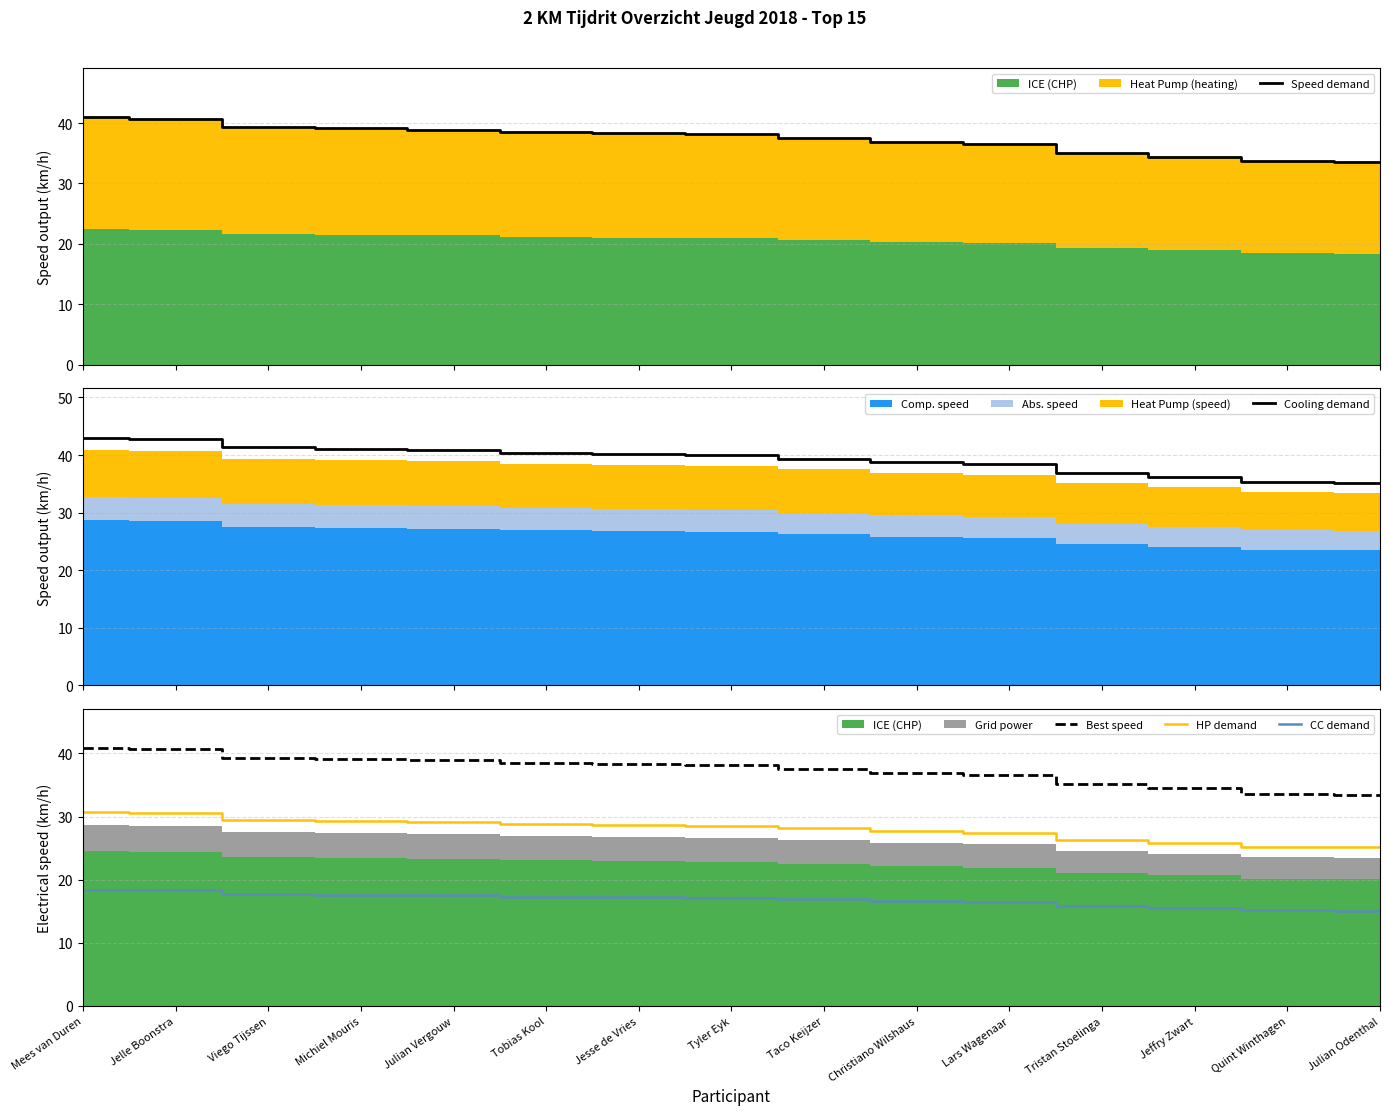

Where does the HP demand series first go above 28?

Mees van Duren